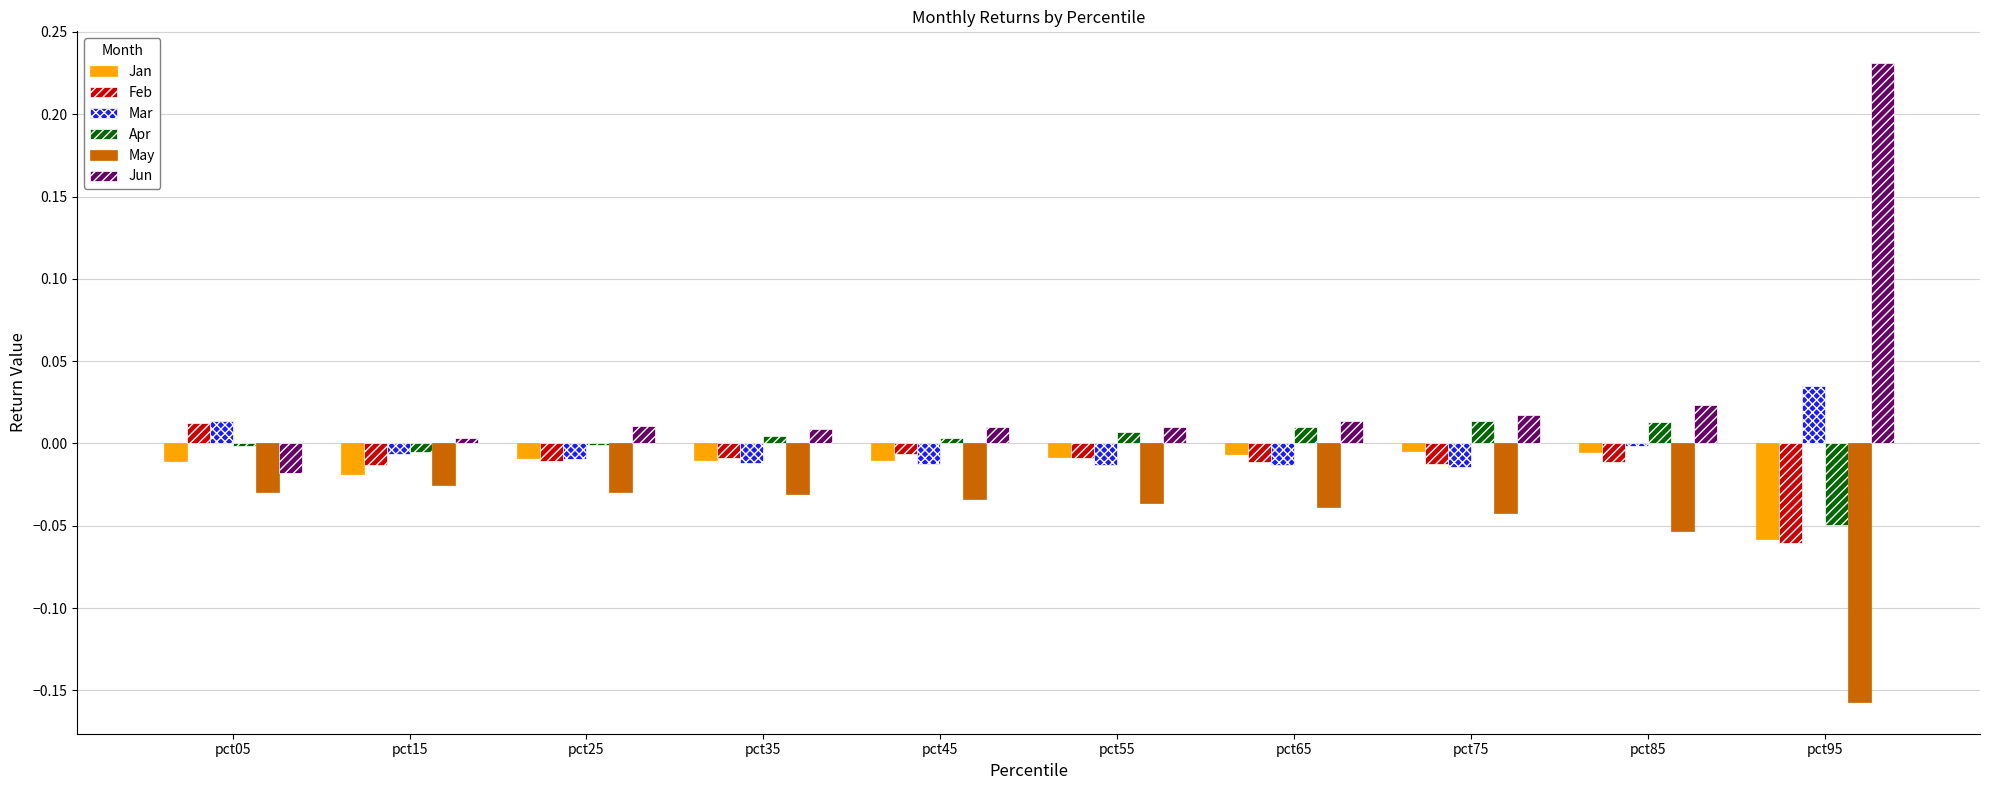

True or false: Apr has a value of 0.0 at pct75.

True